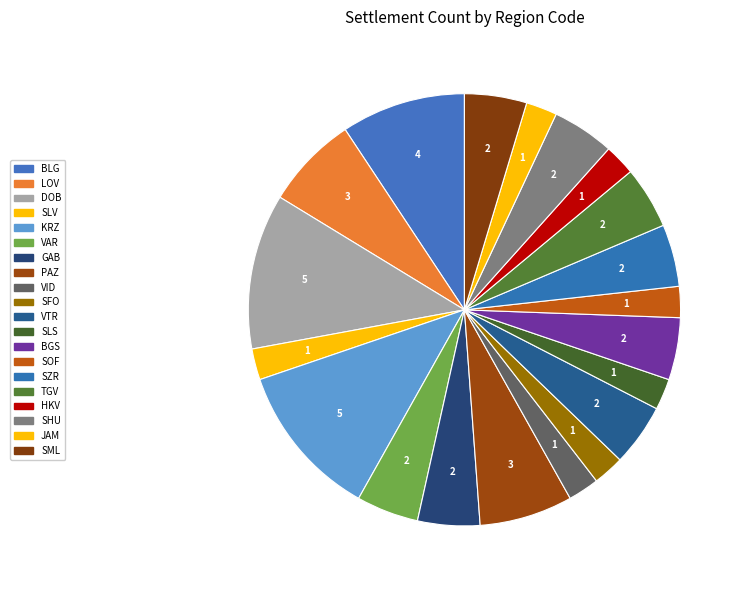

How many segments does this pie chart have?

20